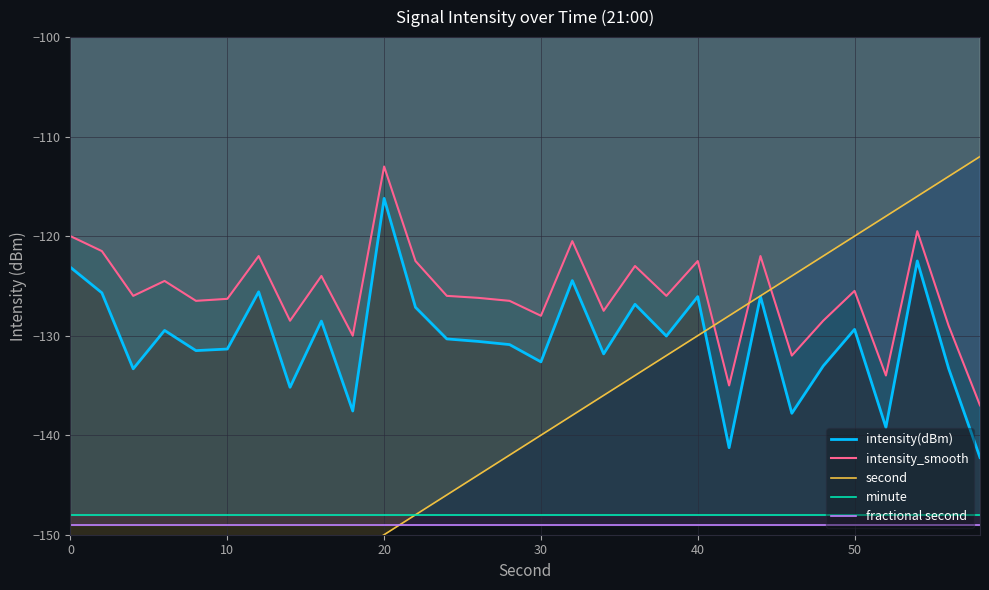

List the series in order of their peak value, highest first.

second, intensity_smooth, intensity(dBm), minute, fractional second